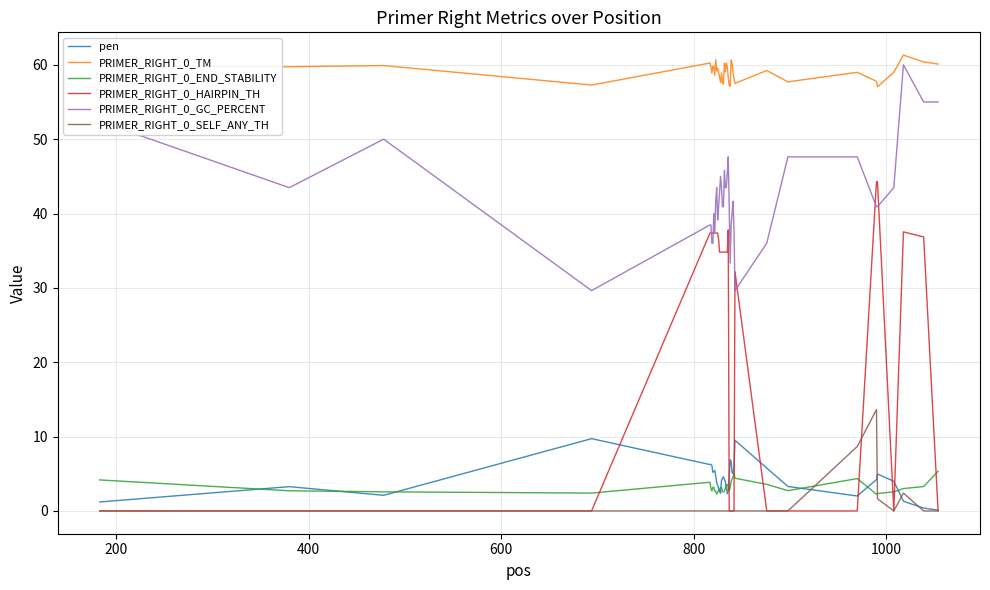

What is the lowest value of the PRIMER_RIGHT_0_GC_PERCENT series?

29.6